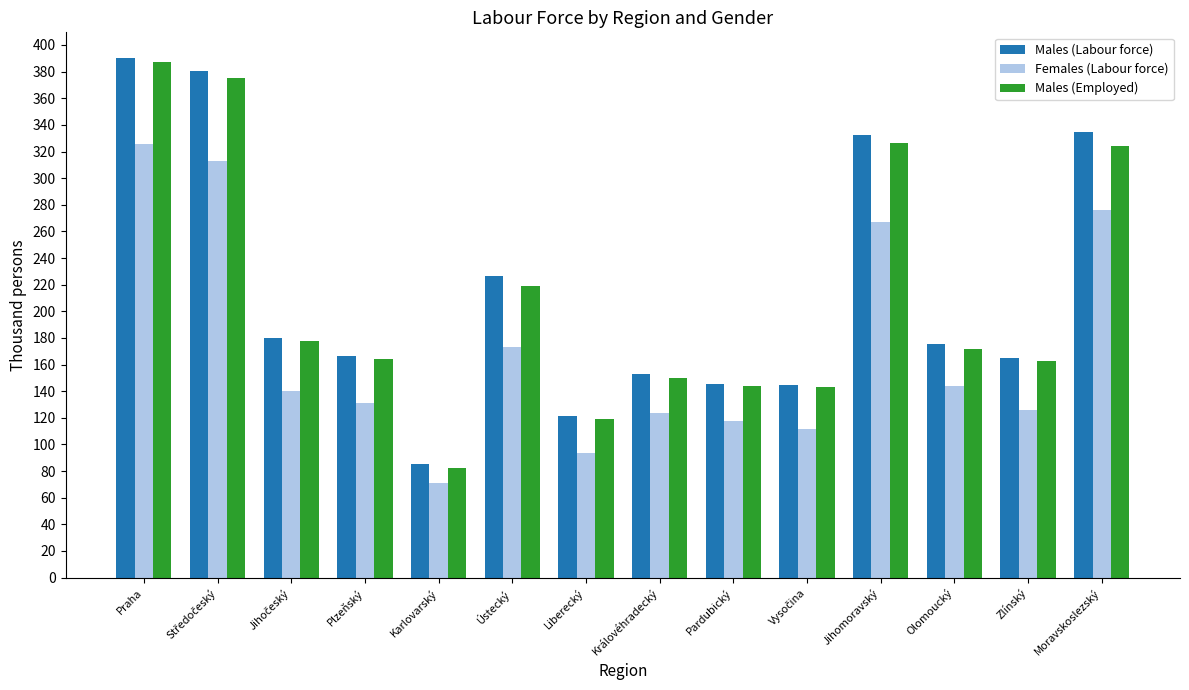

The value of Females (Labour force) at Olomoucký is 144.1. True or false?

True